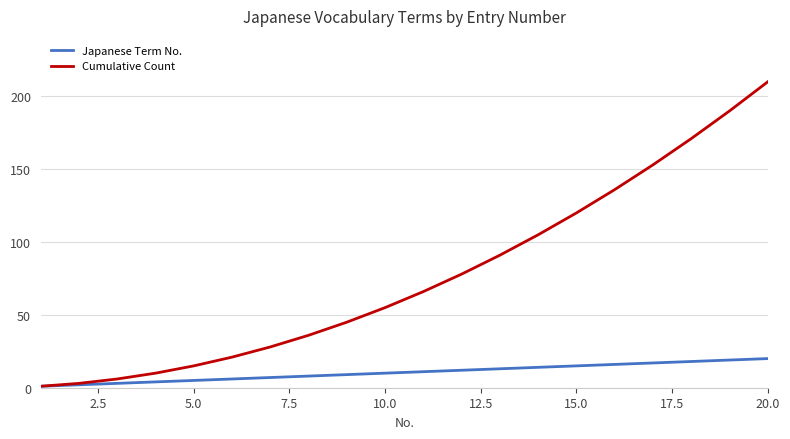

Which series has the widest spread of values?

Cumulative Count